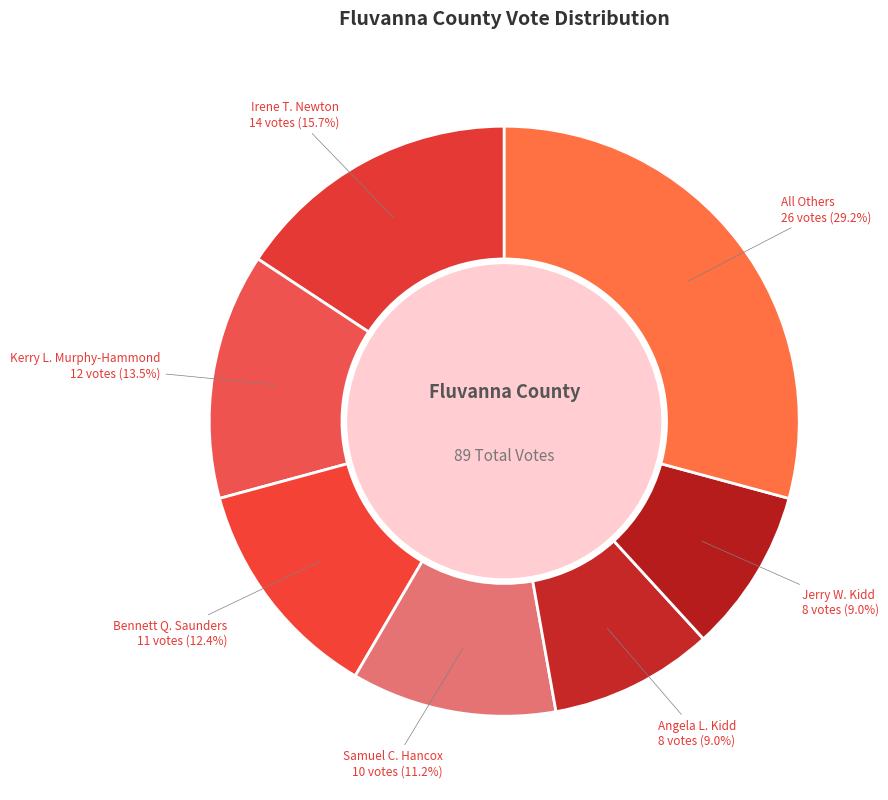

Combined, do Samuel C. Hancox and Jerry W. Kidd account for over 50%?

No